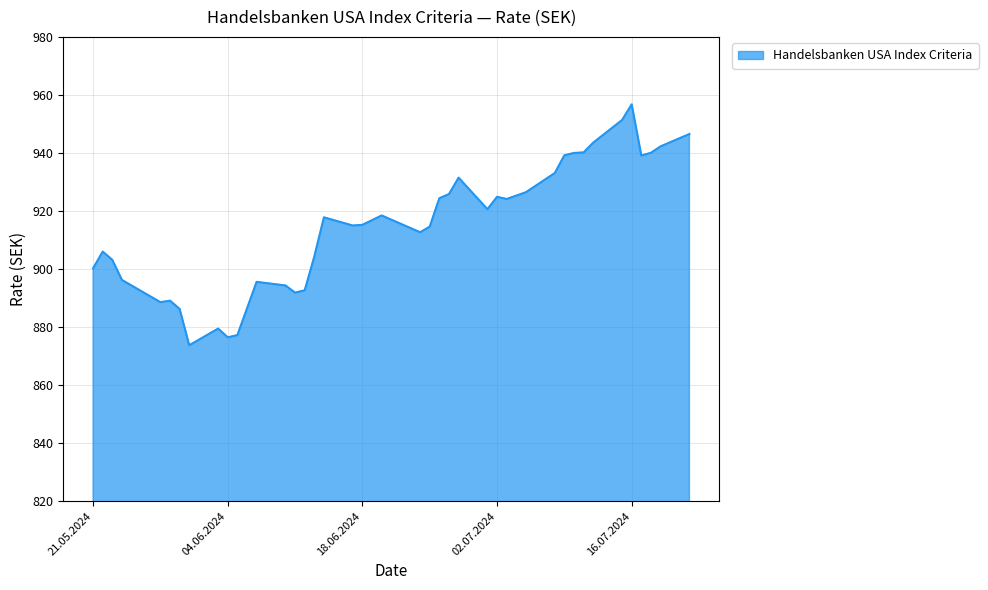

What is the minimum value shown in the chart?

873.7